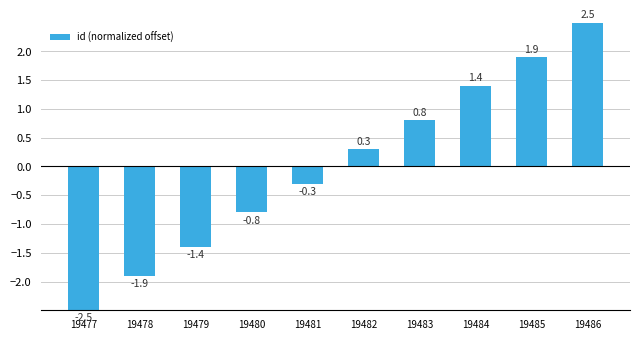

Reading left to right, what are all the values shown in this chart?

-2.5	-1.9	-1.4	-0.8	-0.3	0.3	0.8	1.4	1.9	2.5